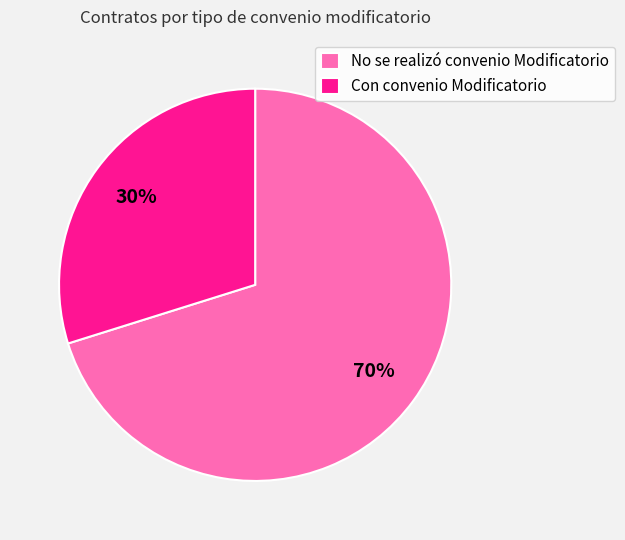

Does any single category account for the majority?

Yes